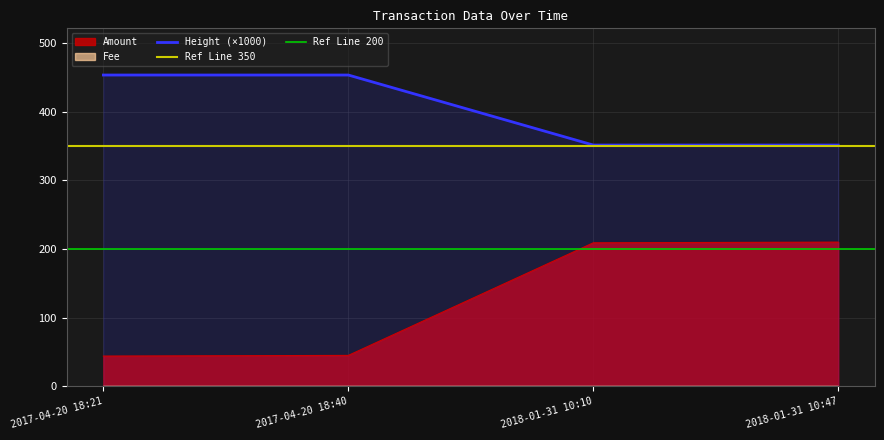

What is the difference between the second highest and second lowest values in the Amount series?

164.0